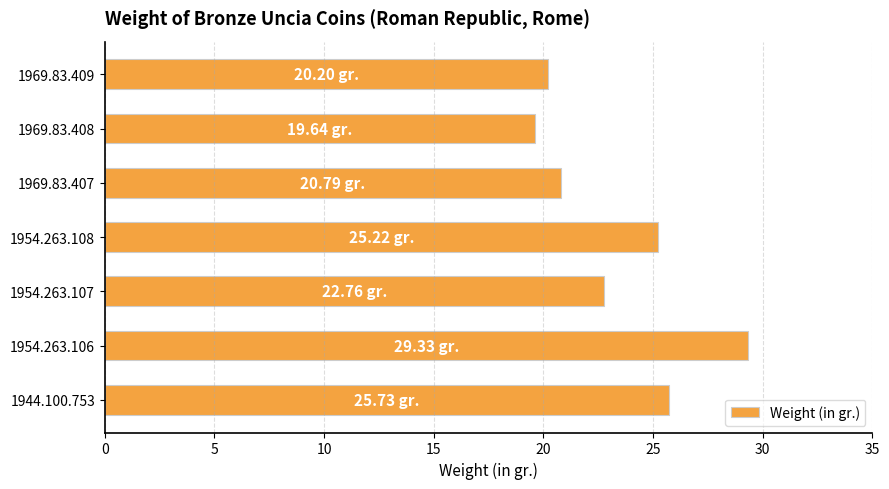

What is the greatest value displayed?

29.3